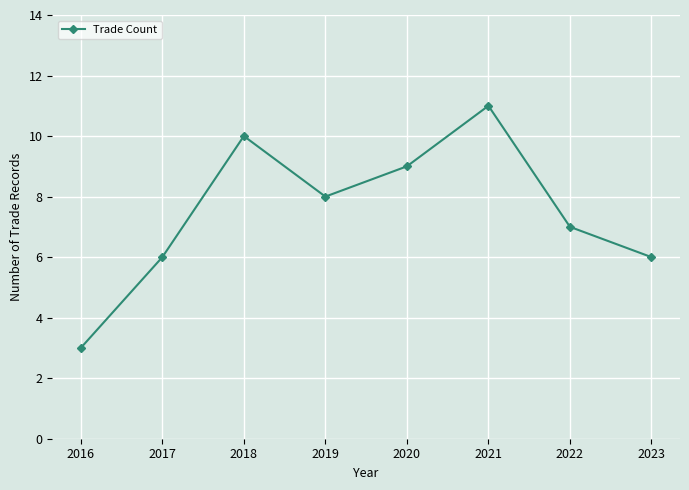

What is the maximum value shown in the chart?

11